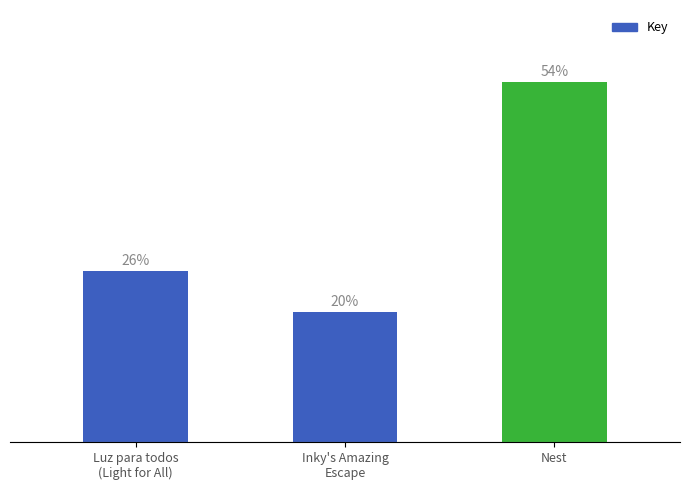

What position from the right is Luz para todos
(Light for All)?

3